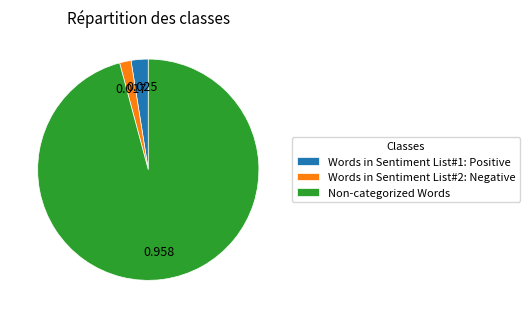

Which category accounts for the majority?

Non-categorized Words